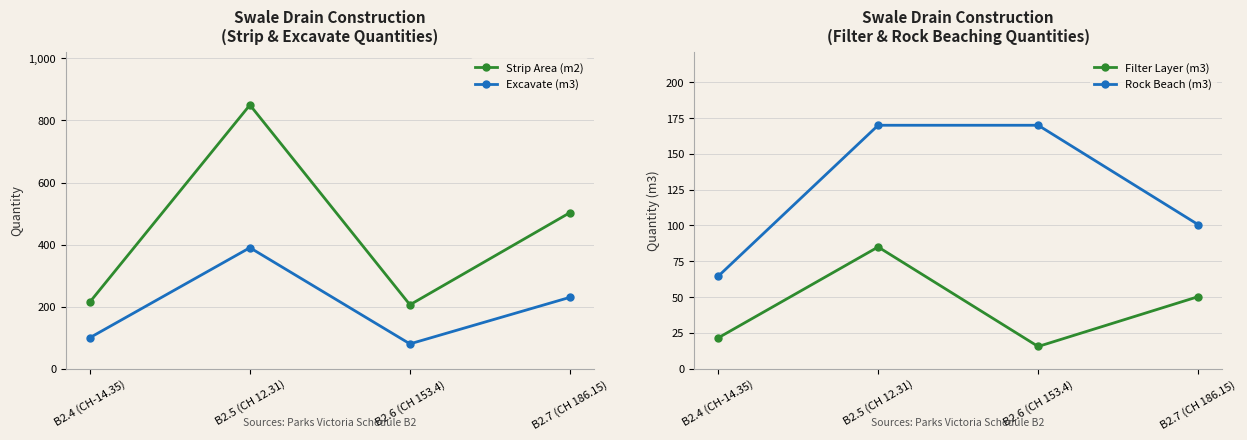

What value does the Excavate (m3) series have at B2.7 (CH 186.15)?

230